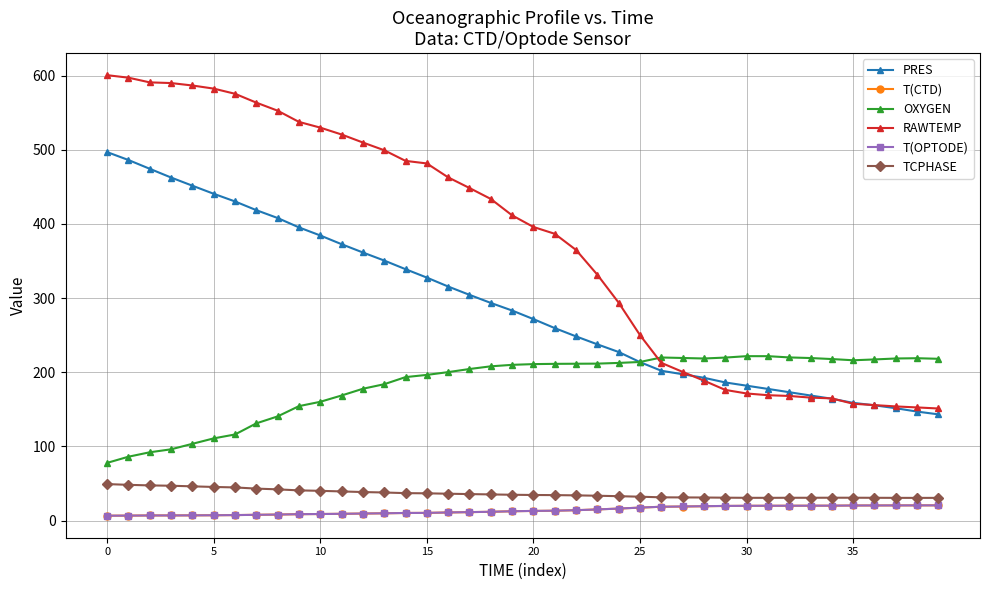

What is the maximum value for PRES?

496.8